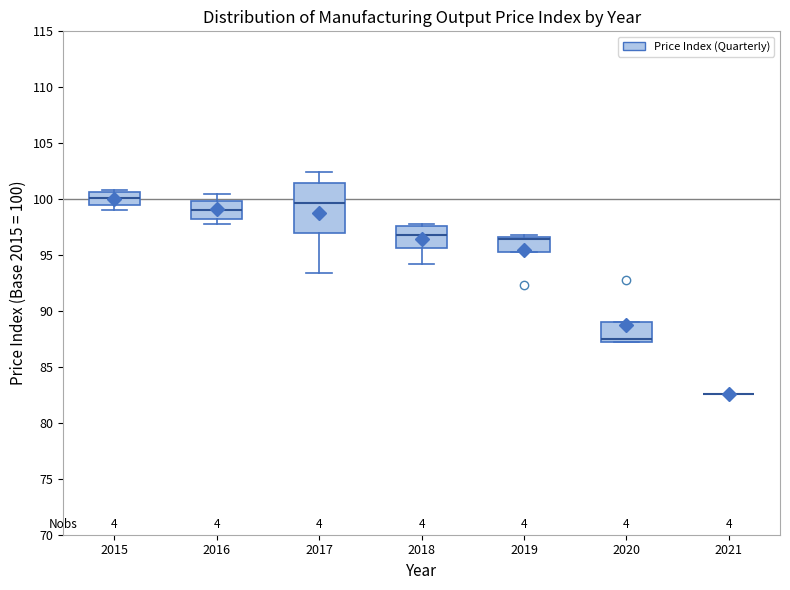

Comparing the boxes themselves (not the whiskers), which one is the tallest?

2017